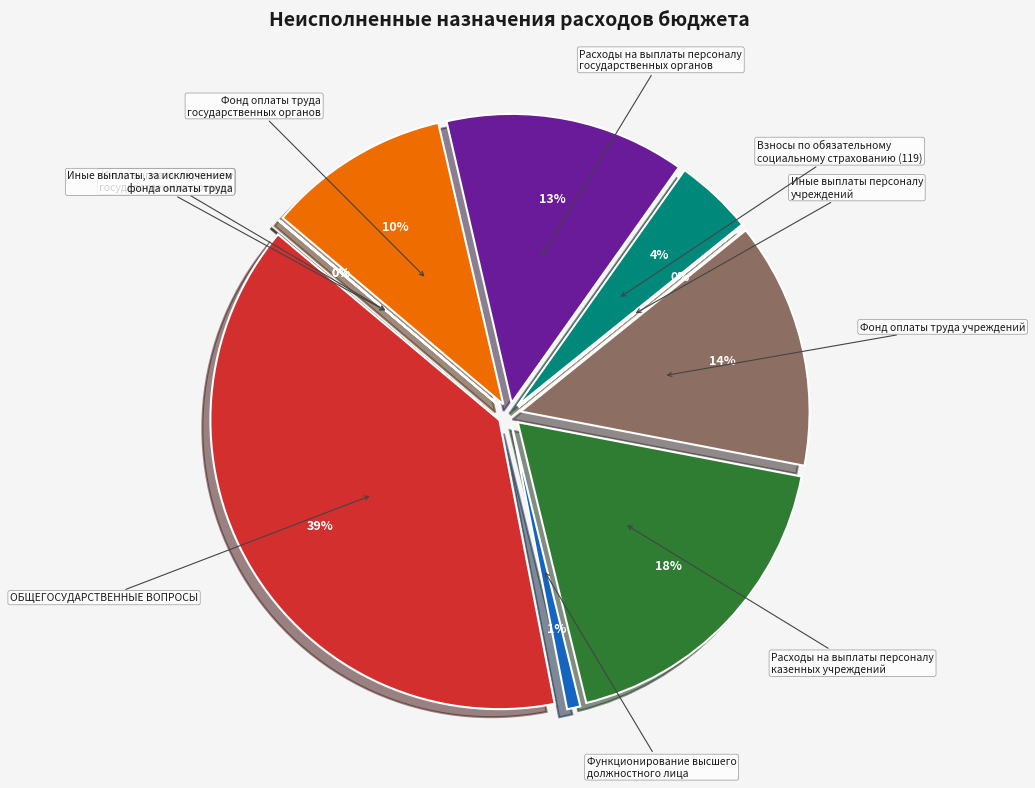

What percentage is NOT represented by ОБЩЕГОСУДАРСТВЕННЫЕ ВОПРОСЫ?

60.8%